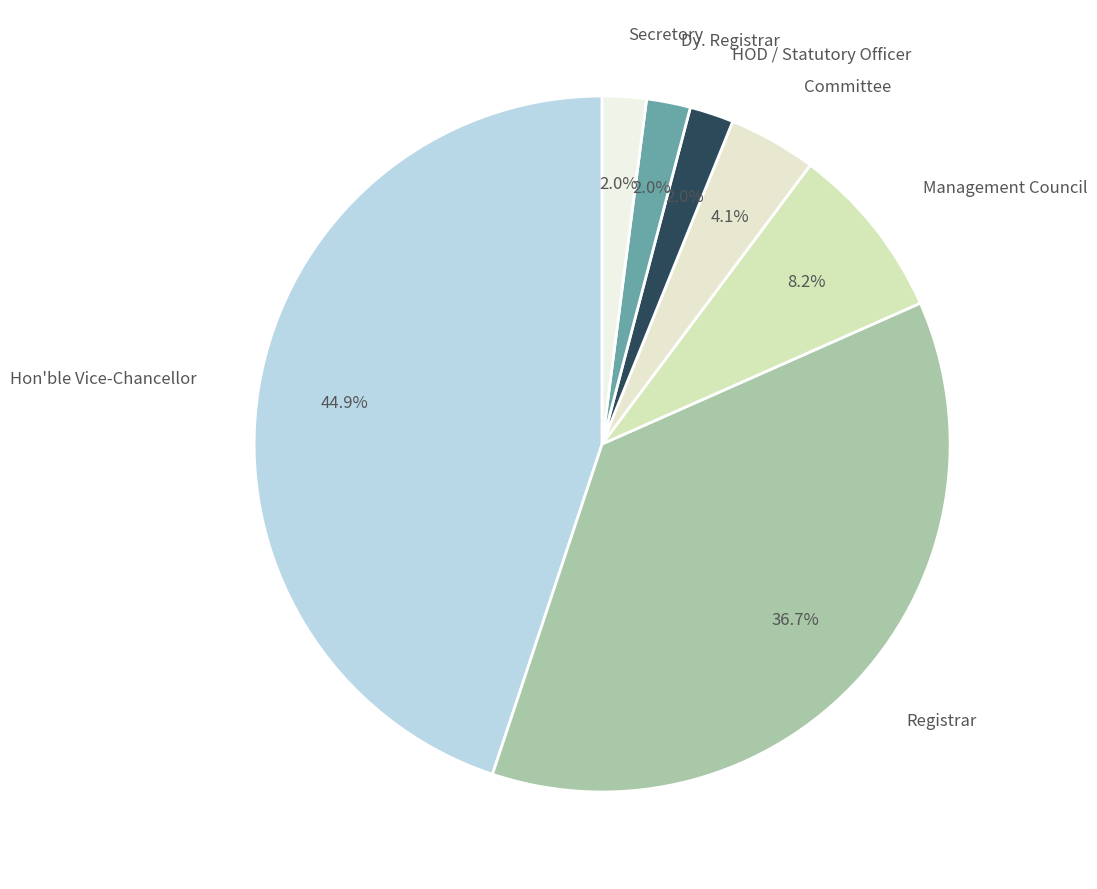

Is HOD / Statutory Officer the majority of the pie?

No